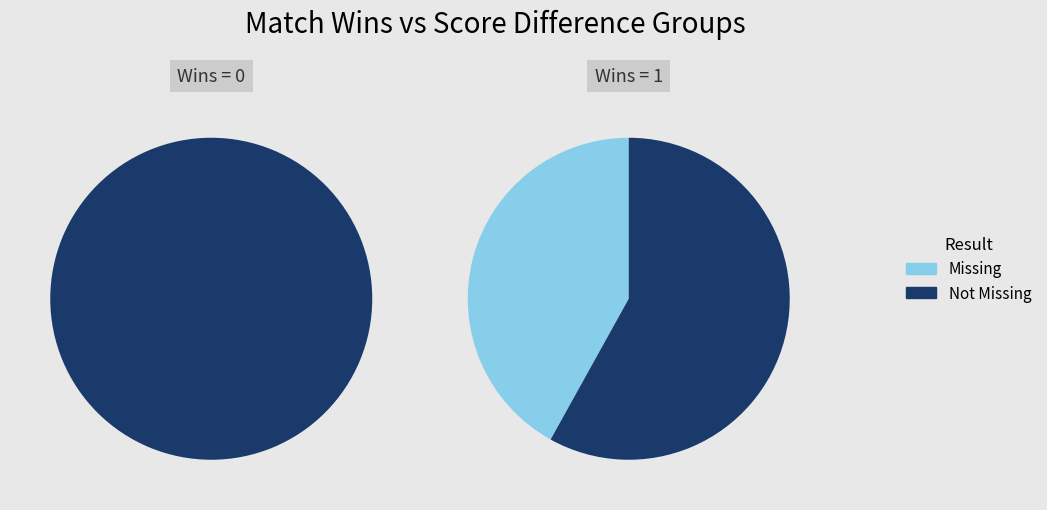

Is 0 the majority of the pie?

No